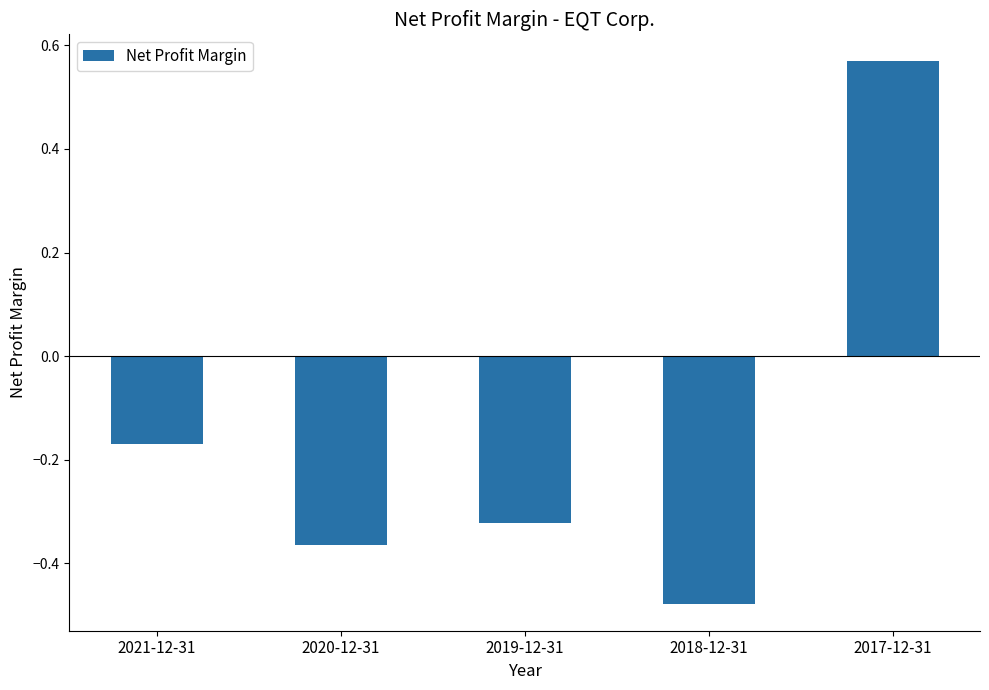

Where is the data nearest to the value 0?

2021-12-31